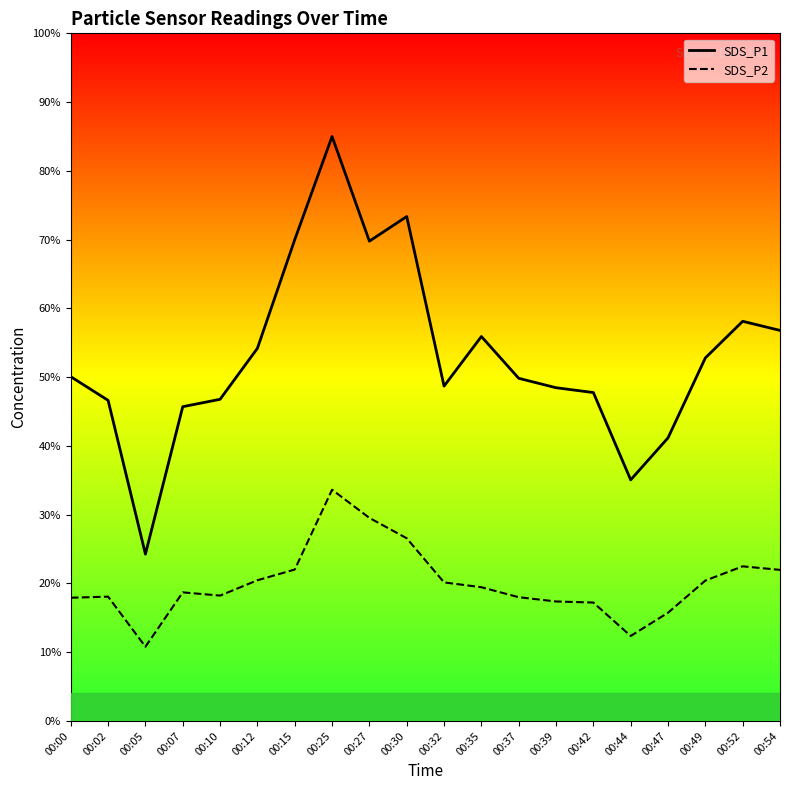

True or false: SDS_P2 and SDS_P1 intersect in this chart.

False